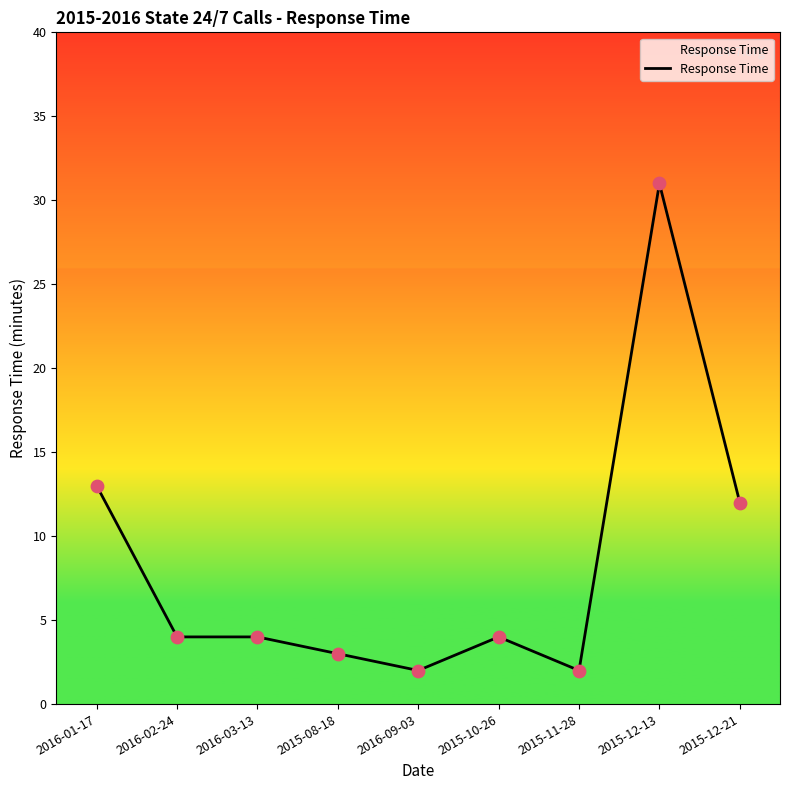

What is the change in value from 2016-02-24 to 2016-09-03?

-2